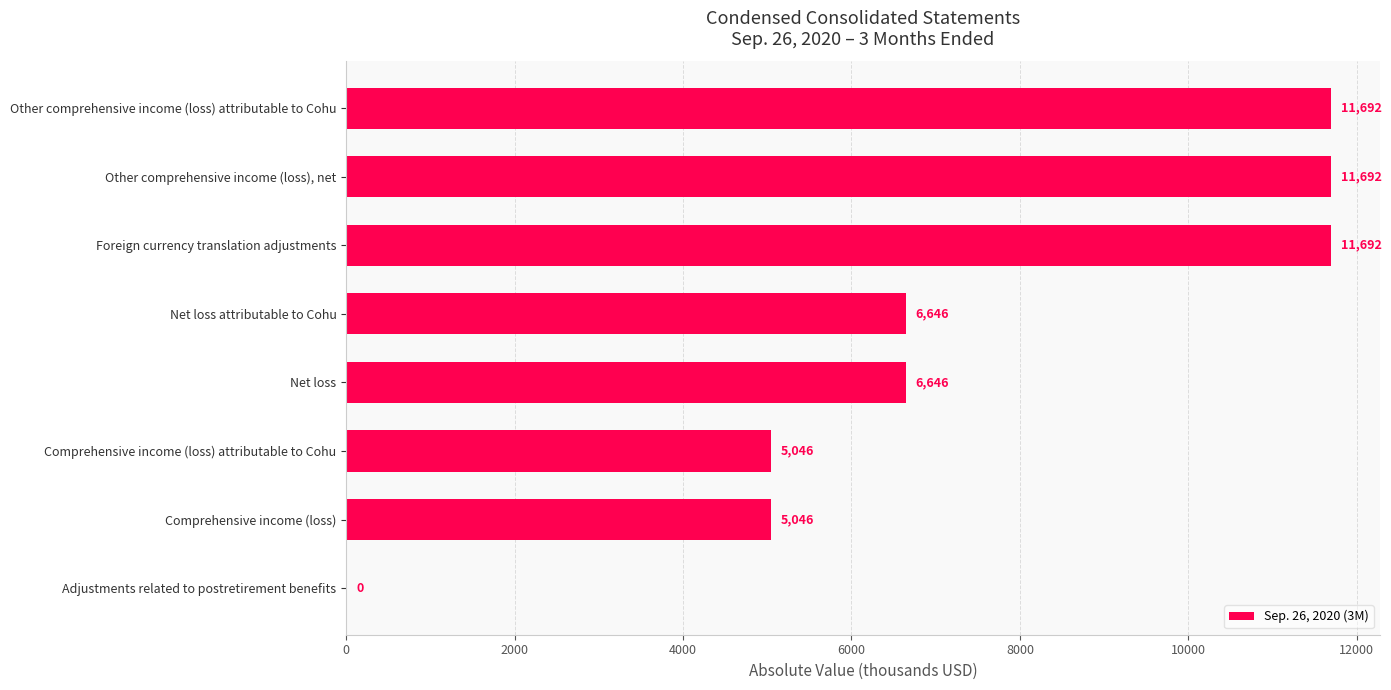

How many positive values are there?

7